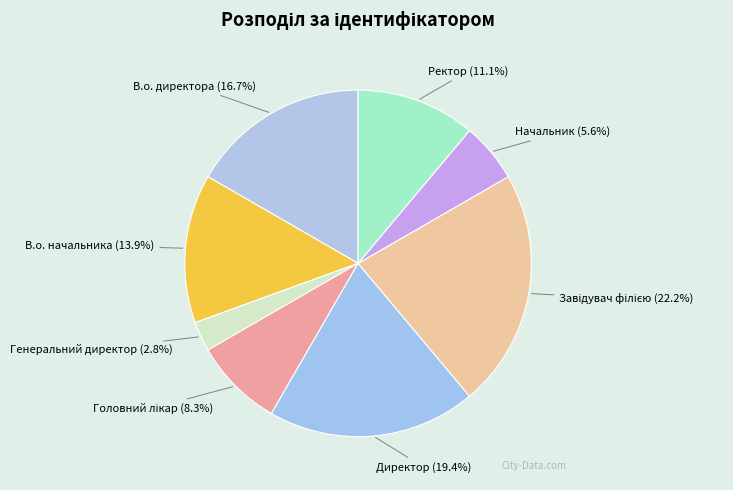

Approximately how many times larger is the value at Генеральний директор compared to Начальник?

0.5